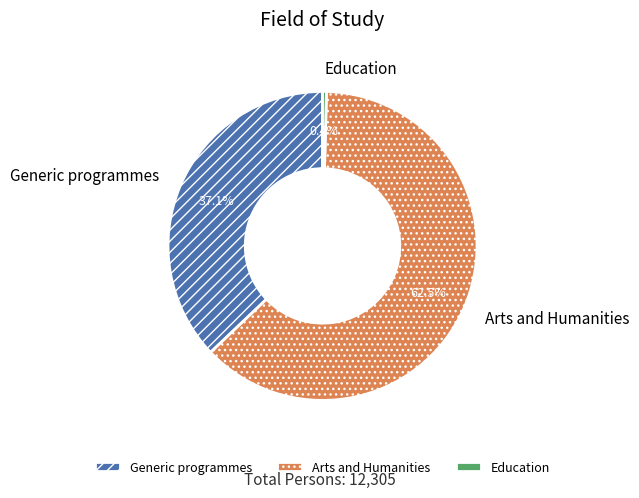

To the nearest percent, what is the average slice percentage?

33%